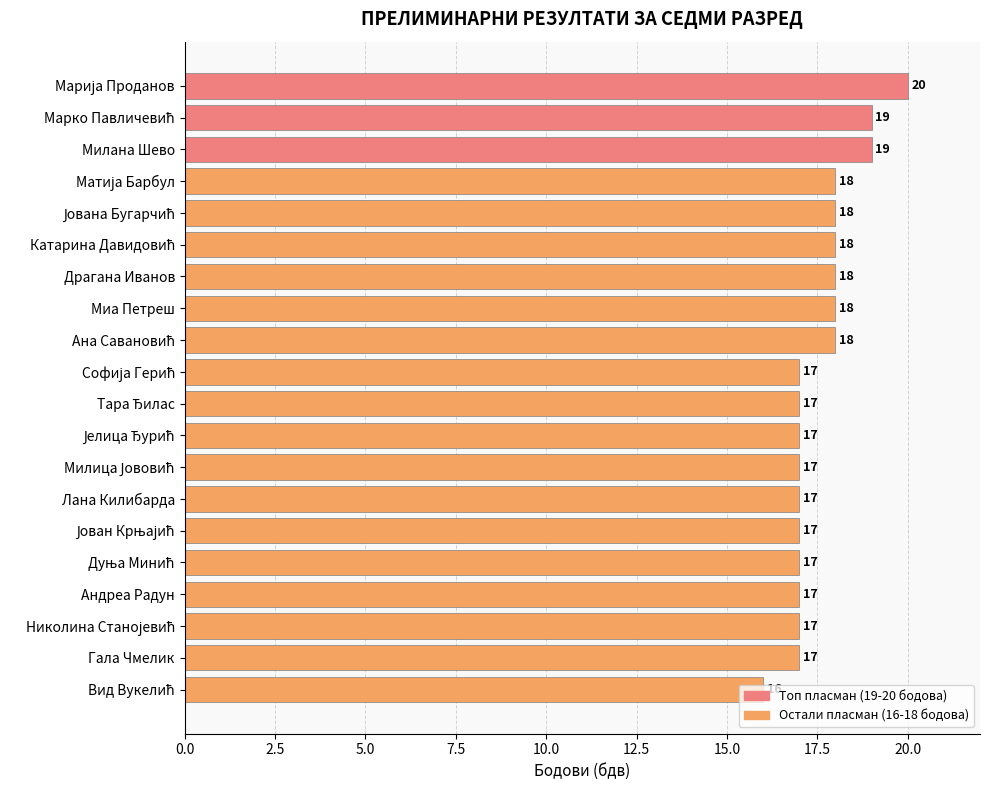

What is the minimum value shown in the chart?

16